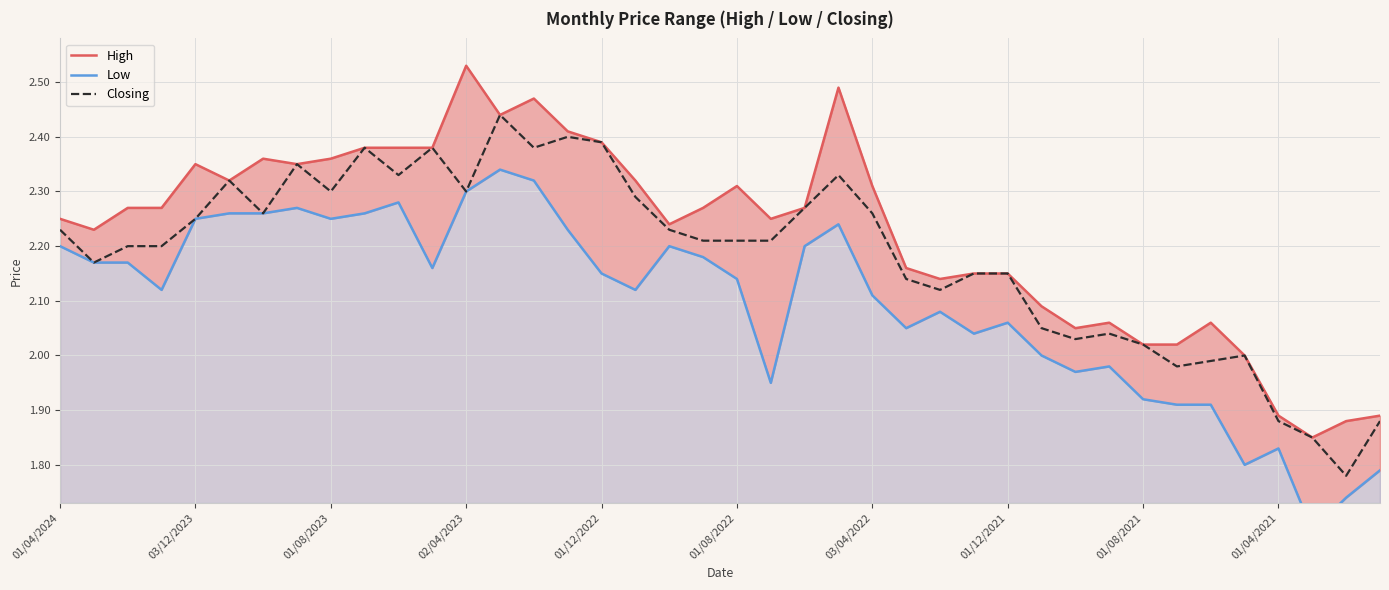

True or false: Closing has a value of 1.3 at 03/12/2023.

False